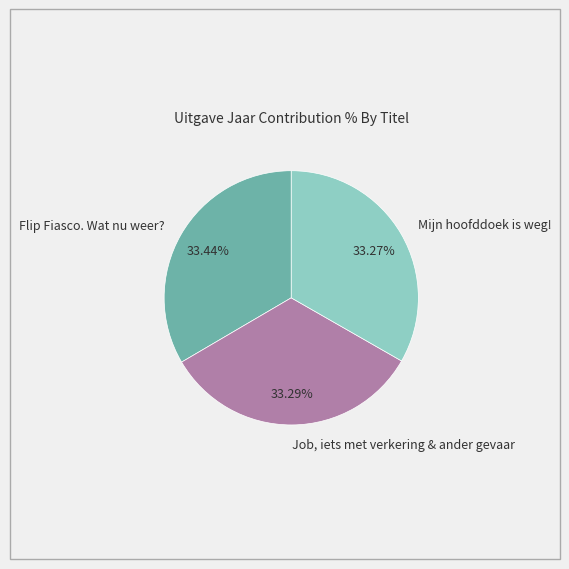

Is the sum of Mijn hoofddoek is weg! and Flip Fiasco. Wat nu weer? greater than half?

Yes